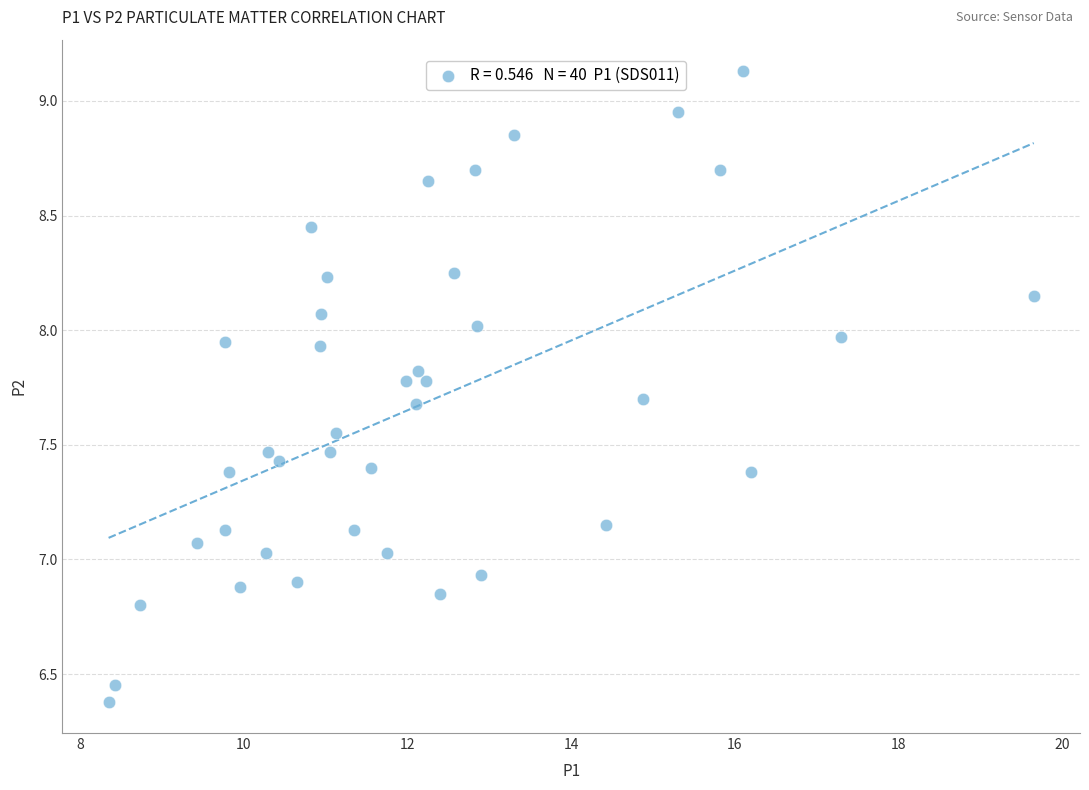

What is the range of X values (max minus min)?

11.3